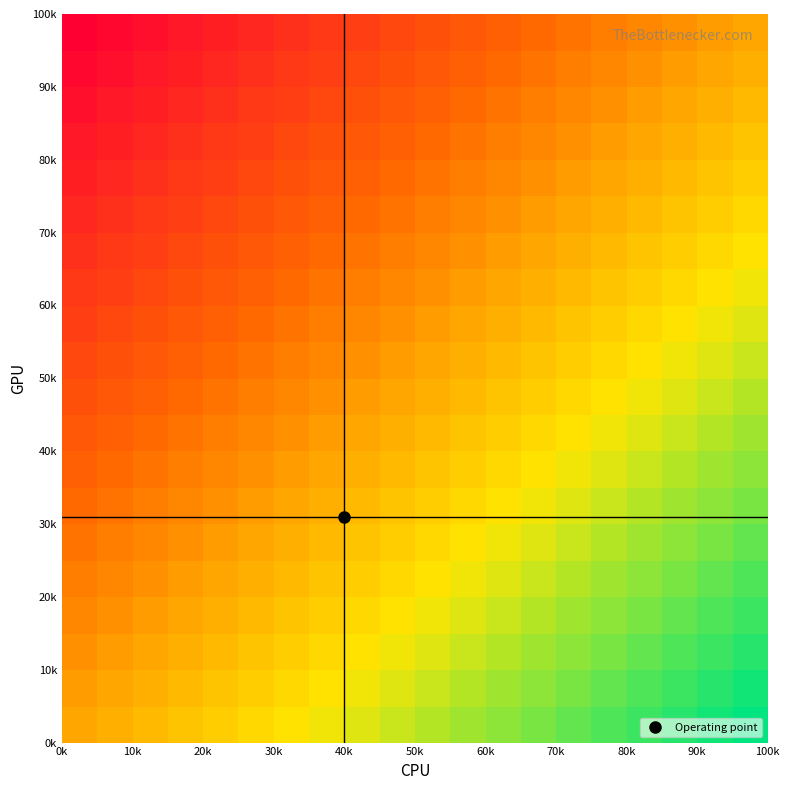

How many distinct data groups are displayed?

20